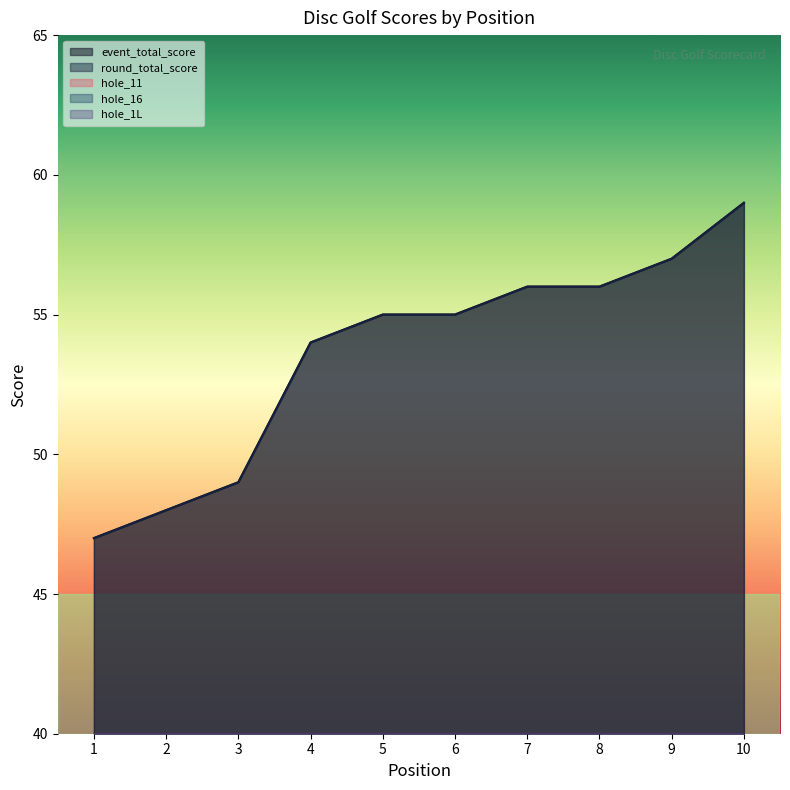

What is the sum of the round_total_score values at 10 and 5?

114